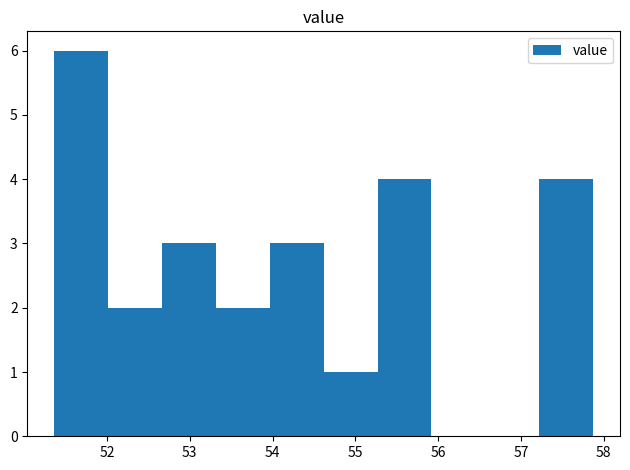

Reading left to right, list every bar in this chart as the range it spans on the x-axis followed by its height. Neither the bar edges nor the heights are printed on the chart, so give them approximately, as read against the axes.

51.4 to 52.0: 6
52.0 to 52.7: 2
52.7 to 53.3: 3
53.3 to 54.0: 2
54.0 to 54.6: 3
54.6 to 55.3: 1
55.3 to 55.9: 4
55.9 to 56.6: 0
56.6 to 57.2: 0
57.2 to 57.9: 4